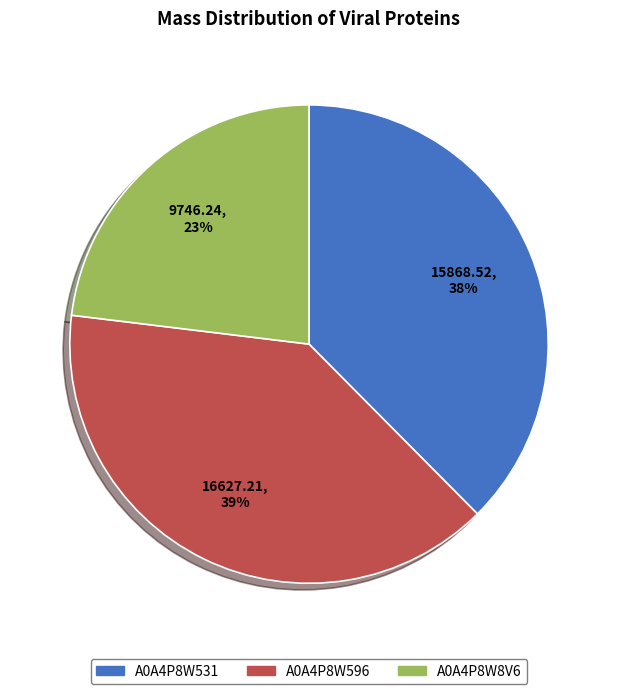

Is A0A4P8W8V6 the majority of the pie?

No